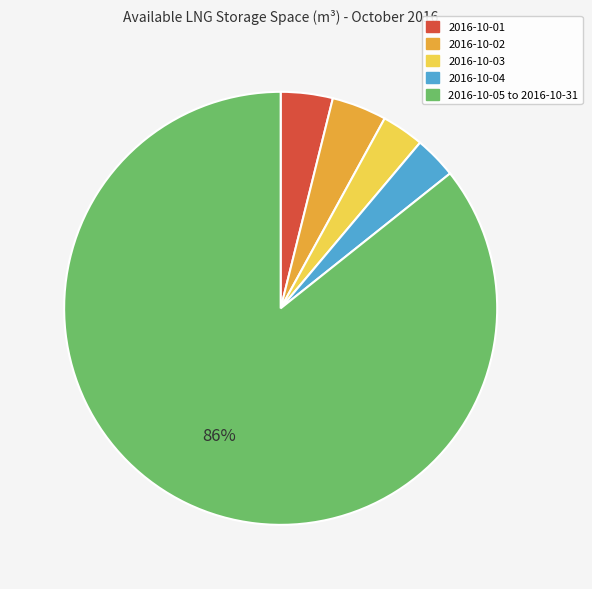

Between 2016-10-03 and 2016-10-01, which is larger?

2016-10-01